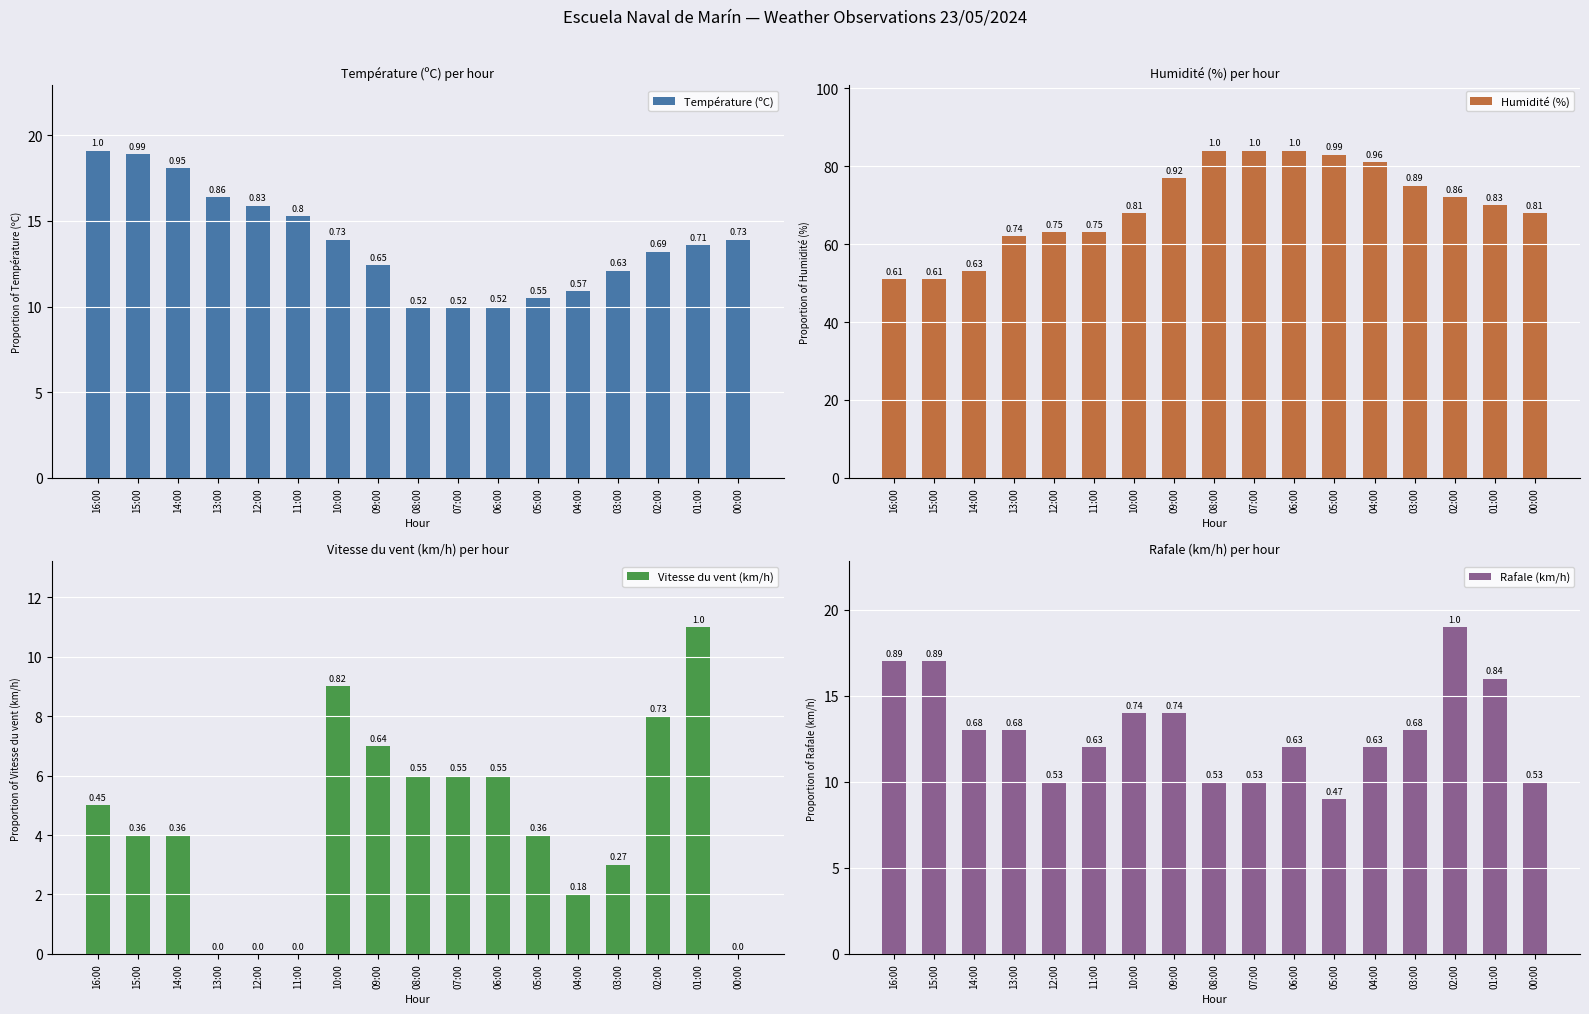

What is the sum of the Humidité (%) values at 12:00 and 15:00?

114.0